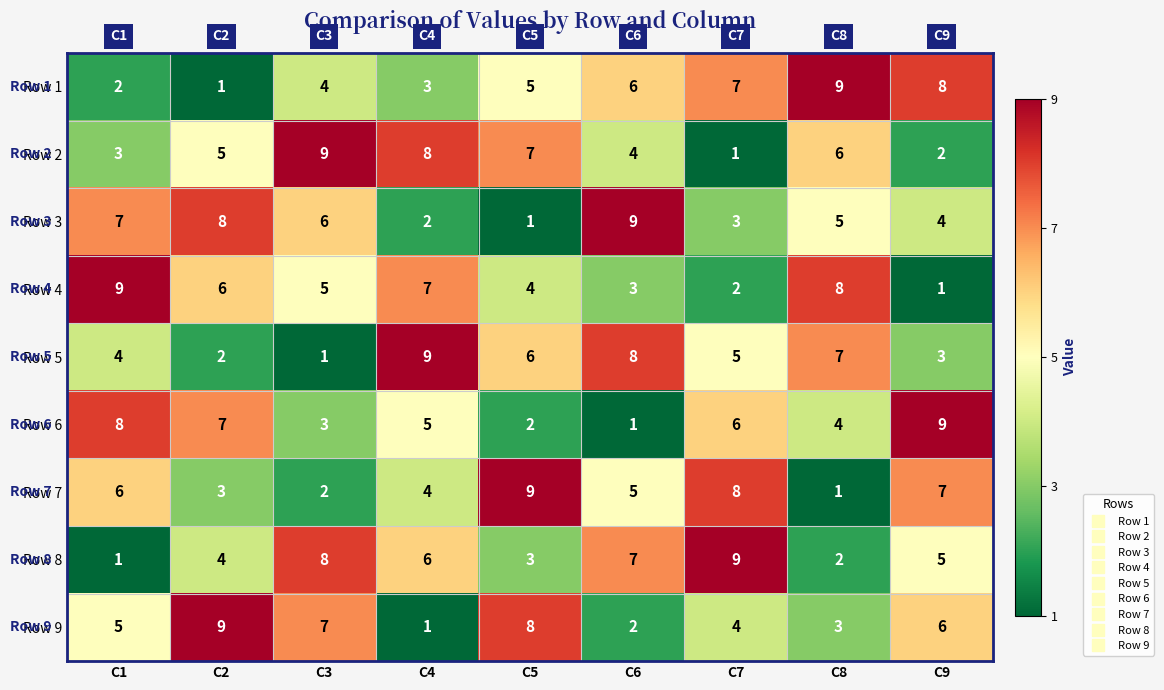

What is the total value across all series at C8?

45